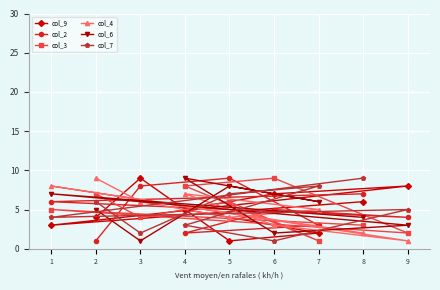

How many data points in col_3 are above 5?

4